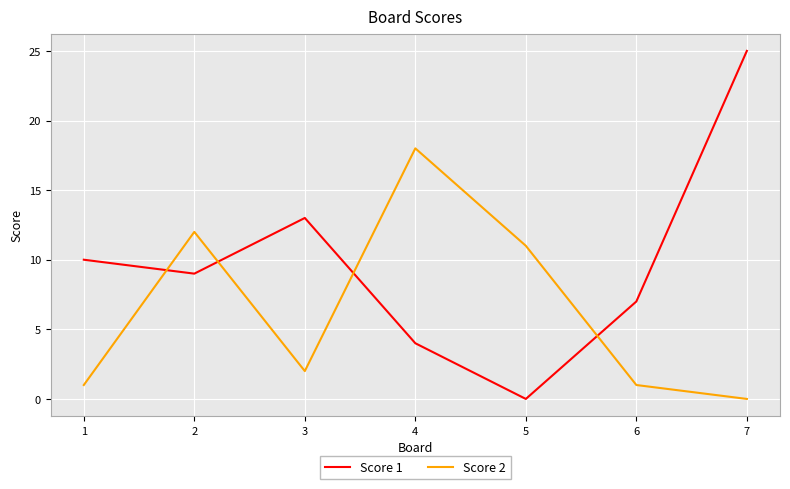

True or false: Score 1 and Score 2 cross at least once.

True